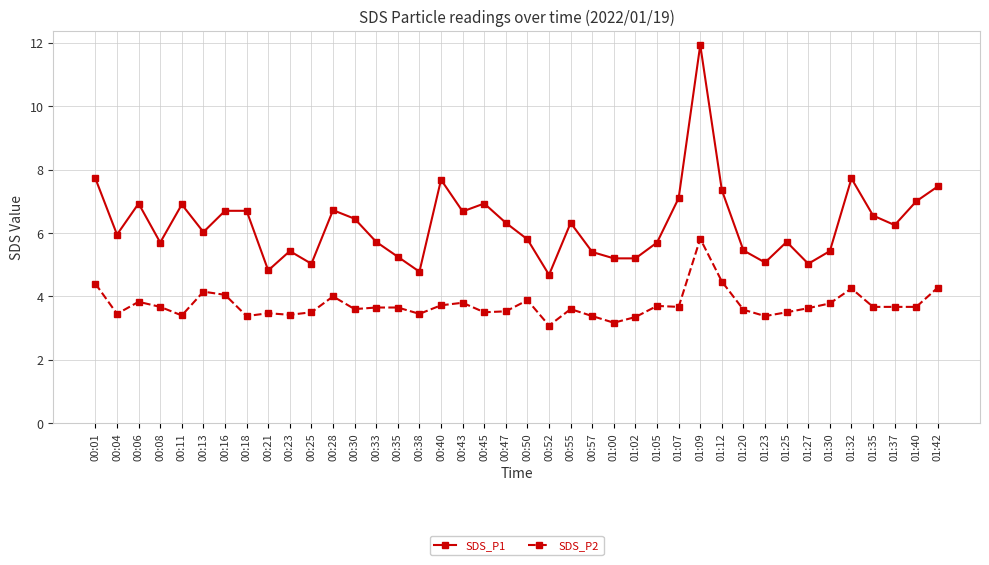

The value of SDS_P1 at 00:45 is 6.9. True or false?

True